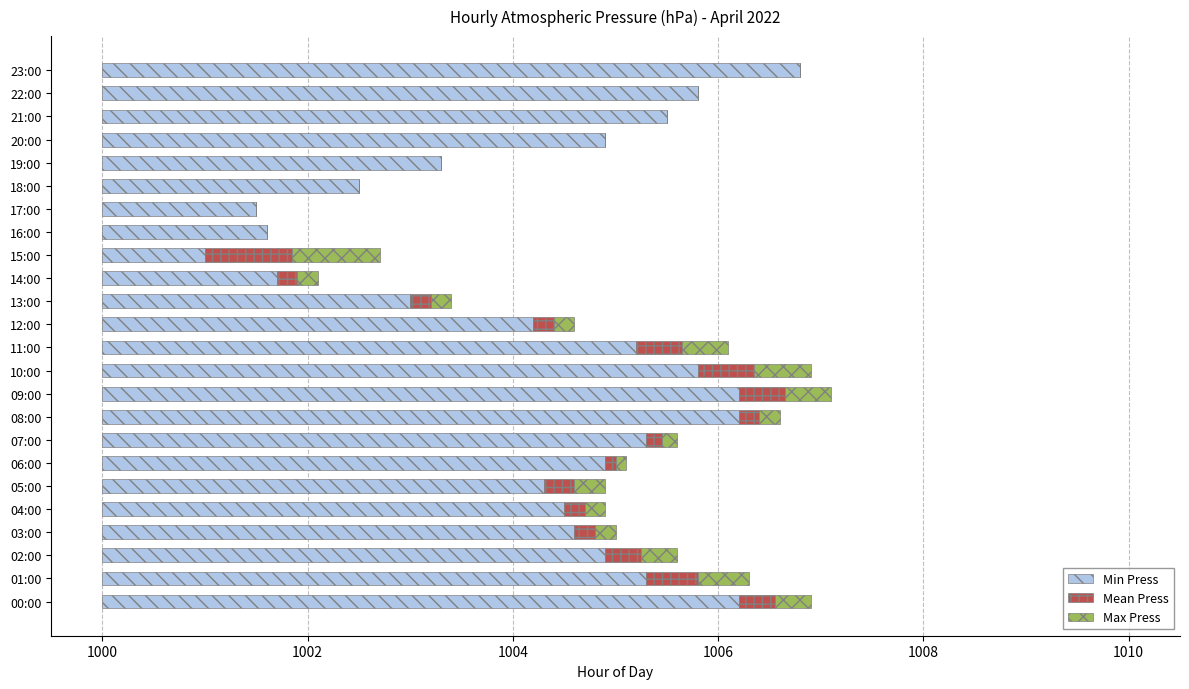

What are all the series names shown in the legend?

Min Press, Mean Press, Max Press